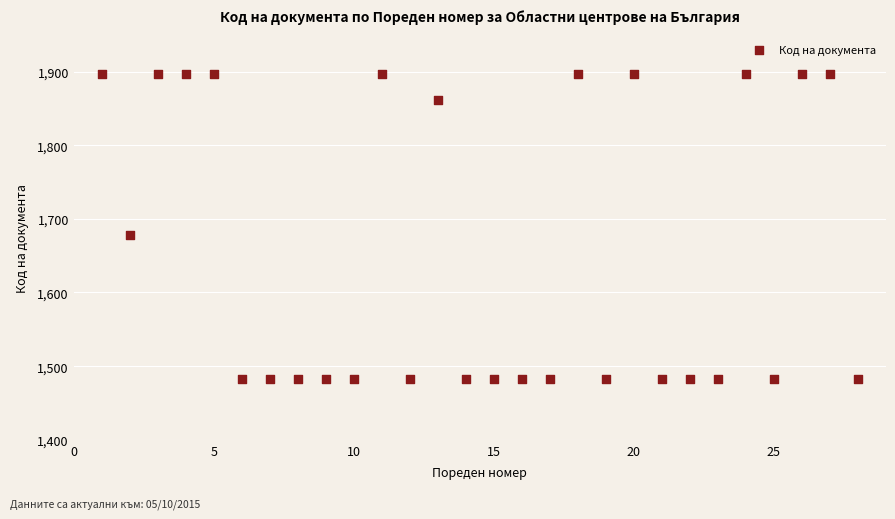

What is the range of X values (max minus min)?

27